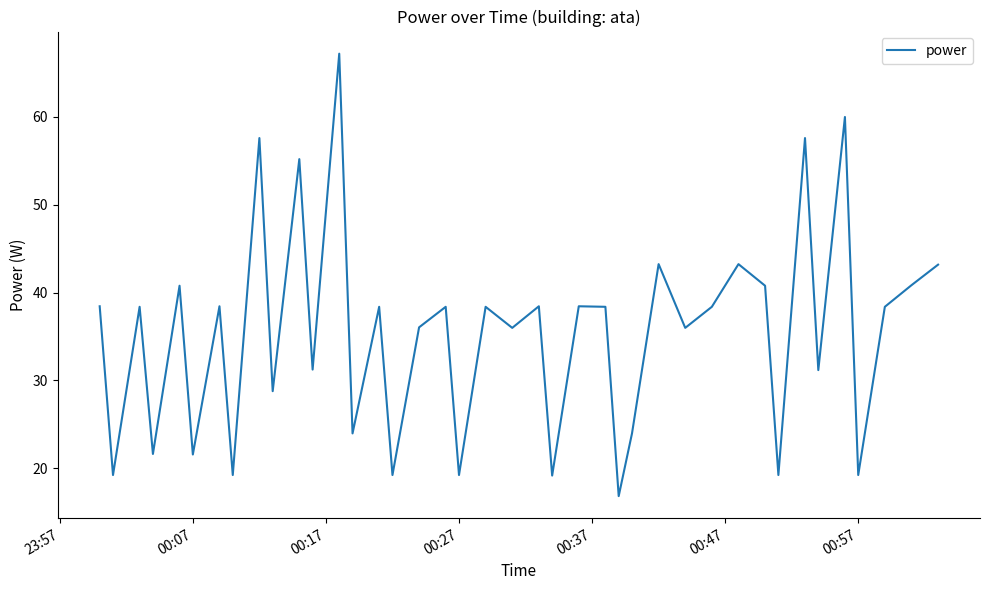

What is the minimum value shown in the chart?

16.8